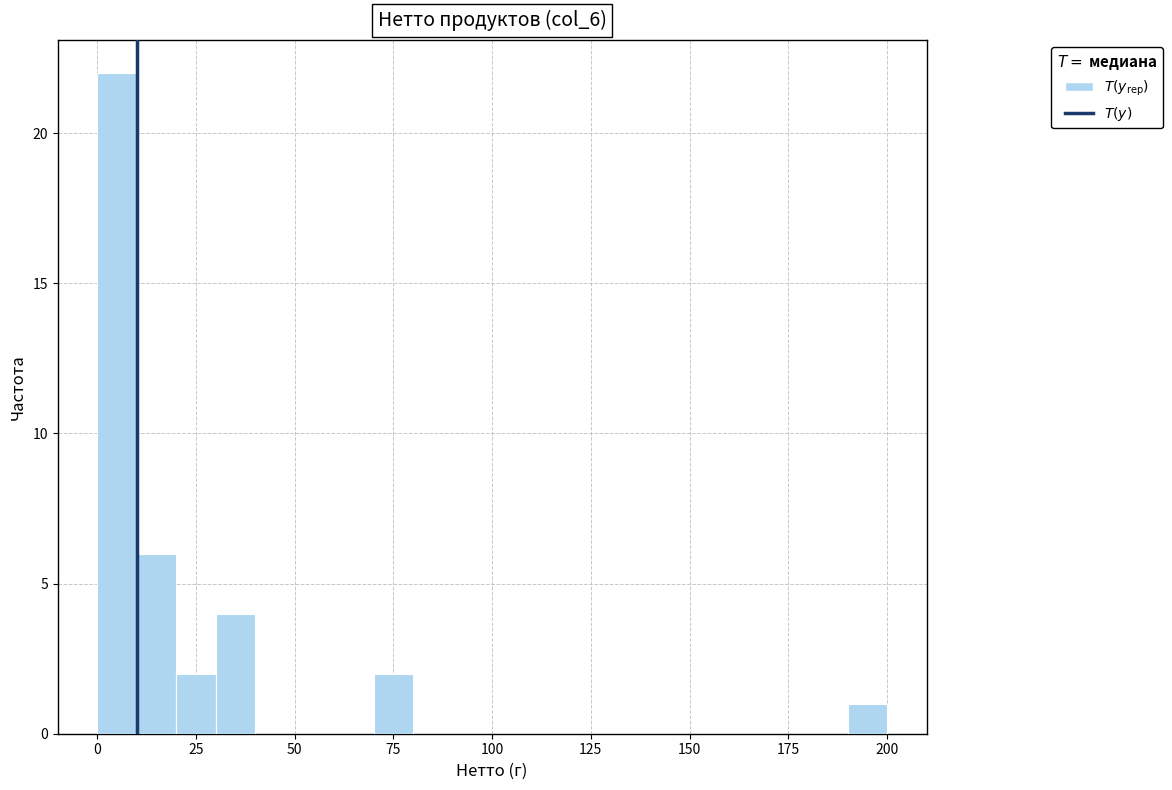

Around what value on the x-axis is the tallest bar? Give the approximate position of its centre, as read against the axis.

5